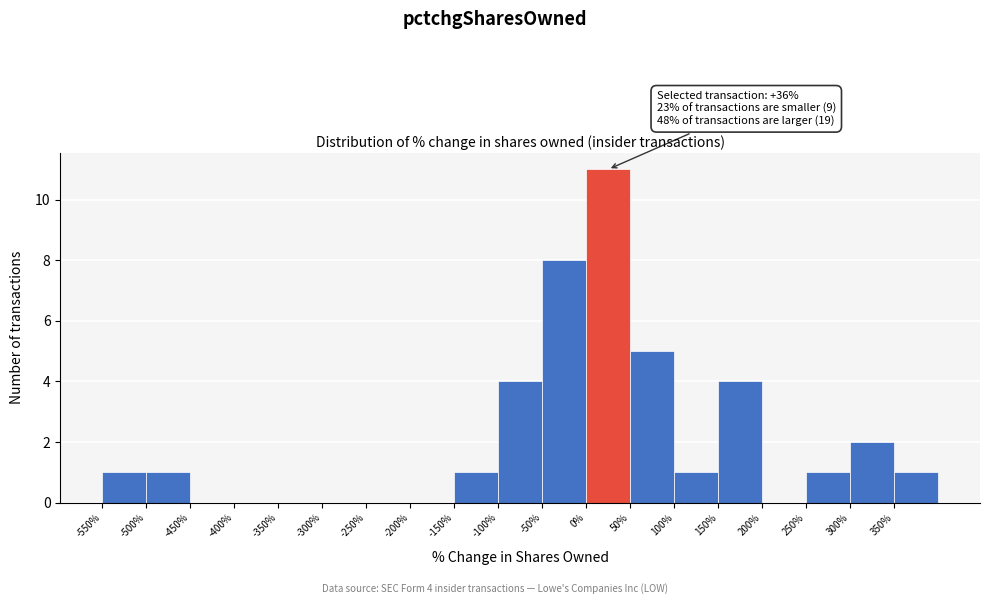

Which range on the x-axis has the tallest bar?

0 to 50